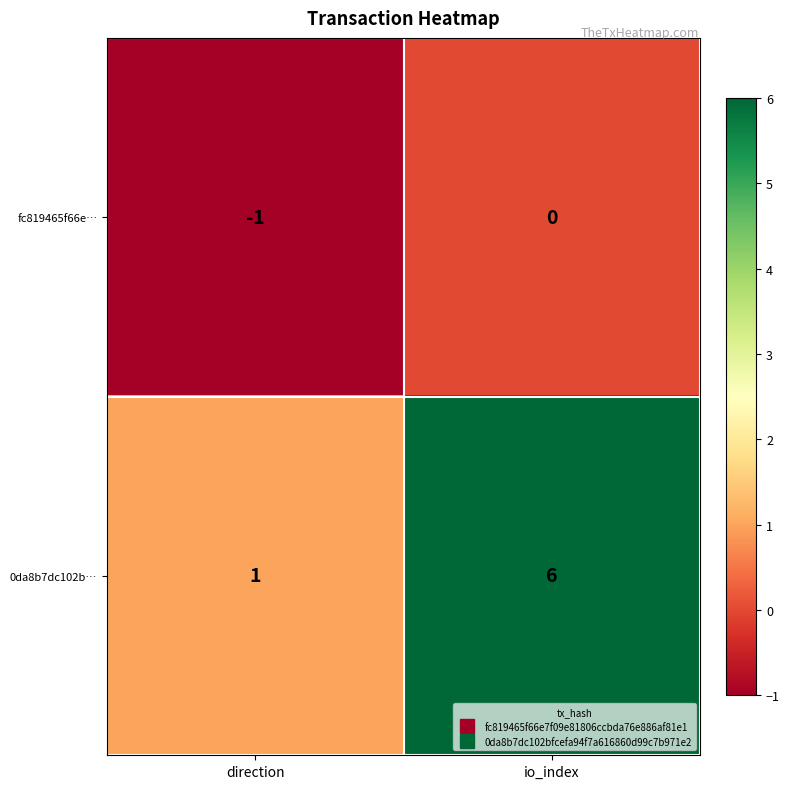

Reading left to right, list all the values displayed in this chart.

fc819465f66e…: direction=-1	io_index=0
0da8b7dc102b…: direction=1	io_index=6